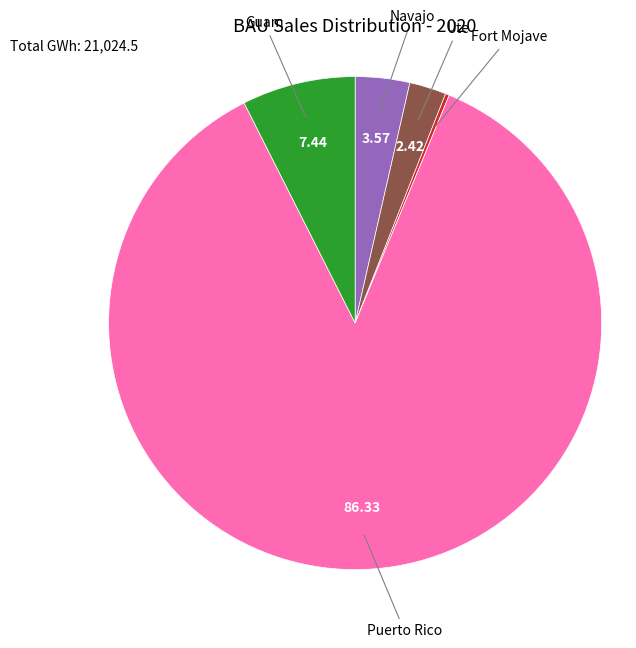

Is there a majority slice in this chart?

Yes